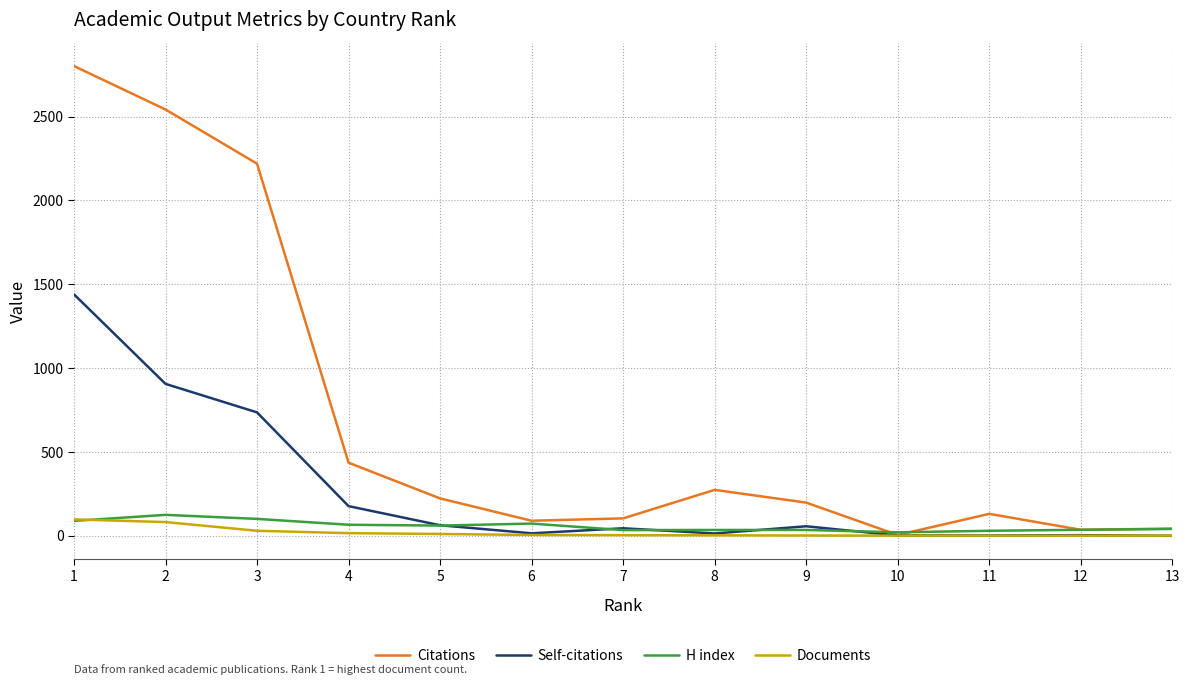

After their last crossing, which series has the higher values: H index or Citations?

Citations